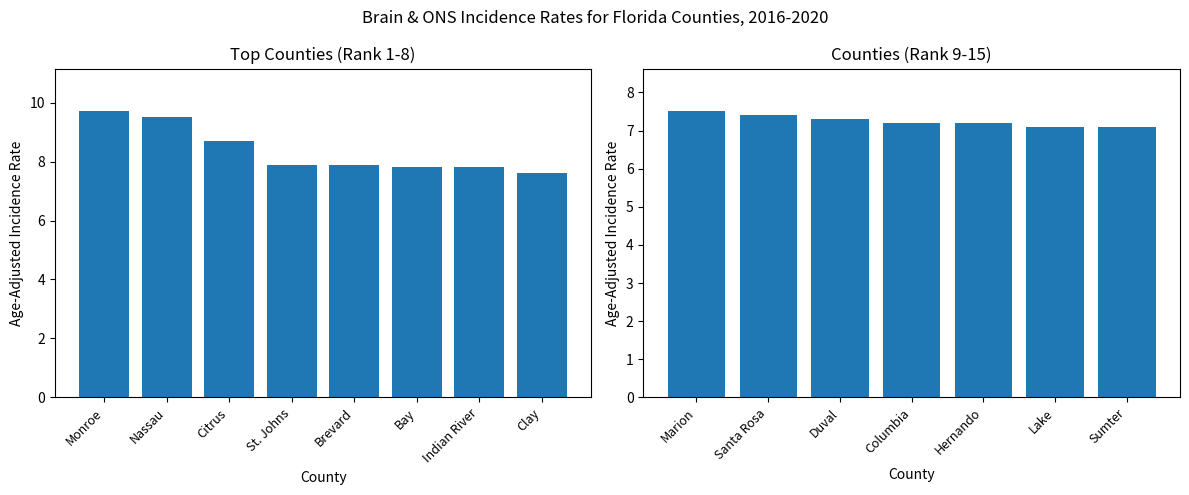

Are the bars horizontal?

No